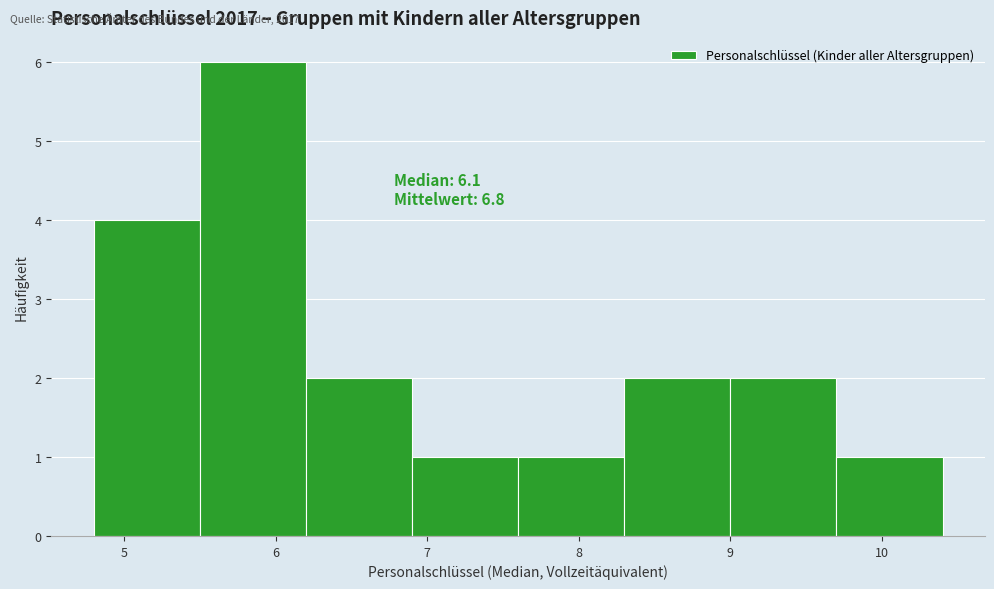

Over which range of the x-axis is the bar tallest?

5.5 to 6.2